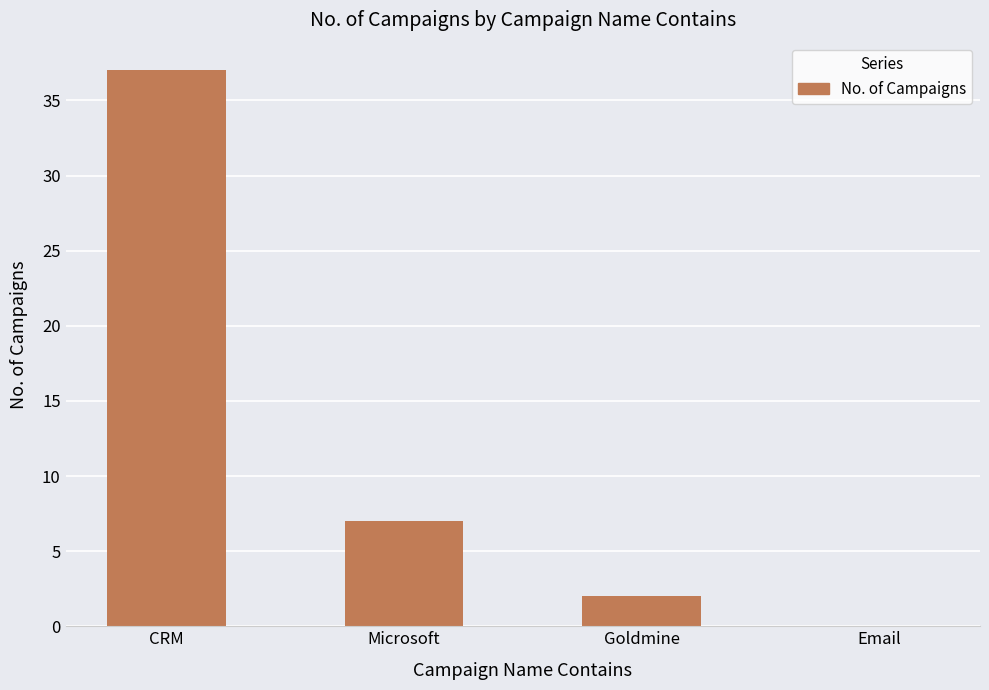

Read the value at Goldmine.

2